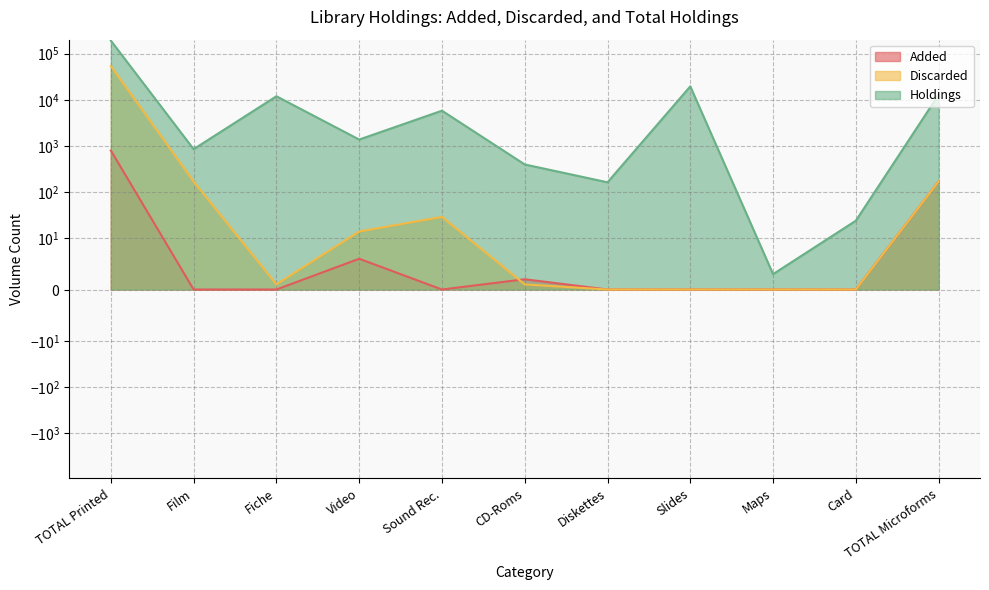

Between Sound Rec. and TOTAL Microforms, which series saw the biggest shift?

Holdings